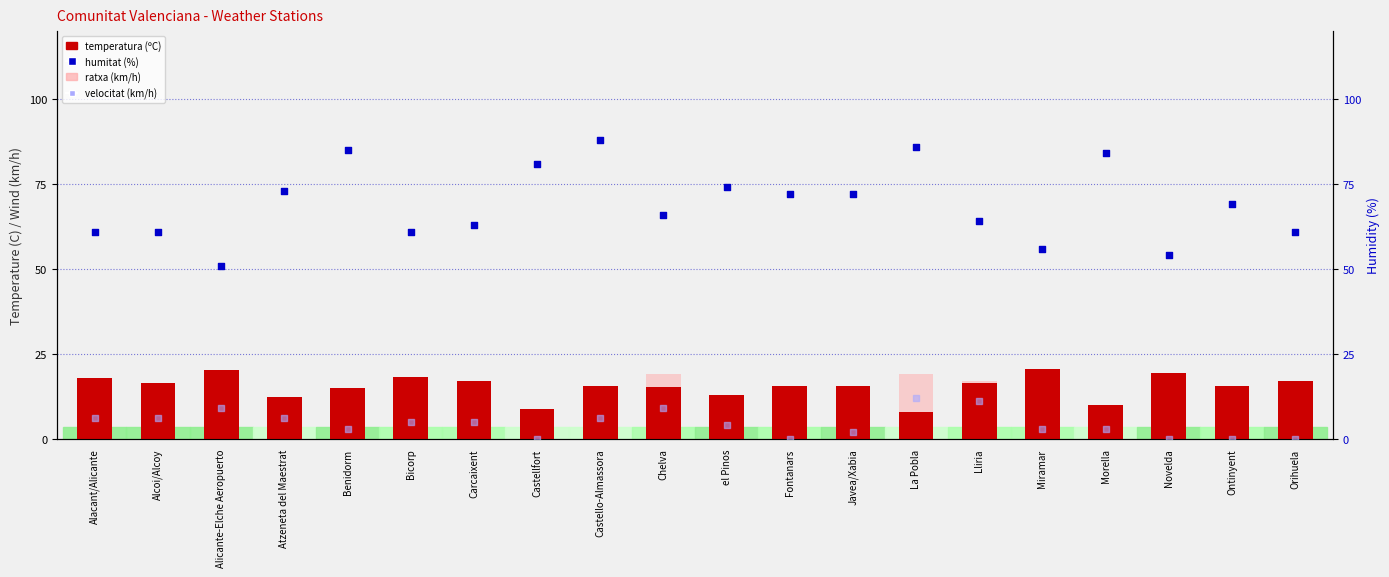

What is the total value across all series at Miramar?

96.6